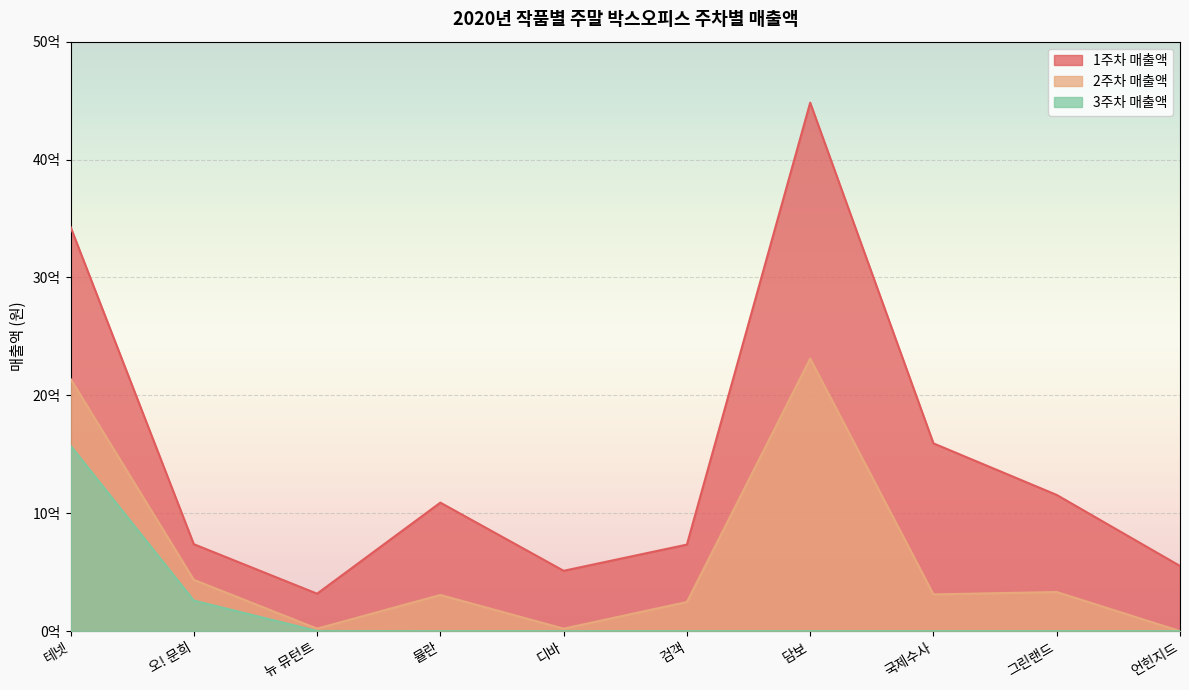

What is the difference between the second highest and minimum values in the 3주차 매출액 series?

258836690